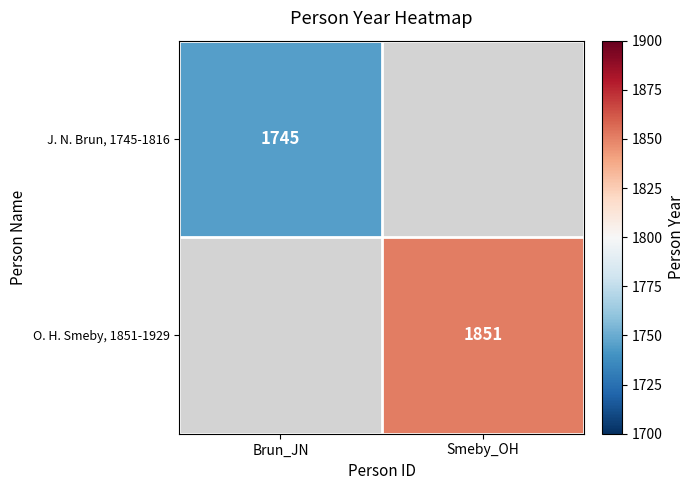

Is it true that J. N. Brun, 1745-1816 equals 2901 at Brun_JN?

False